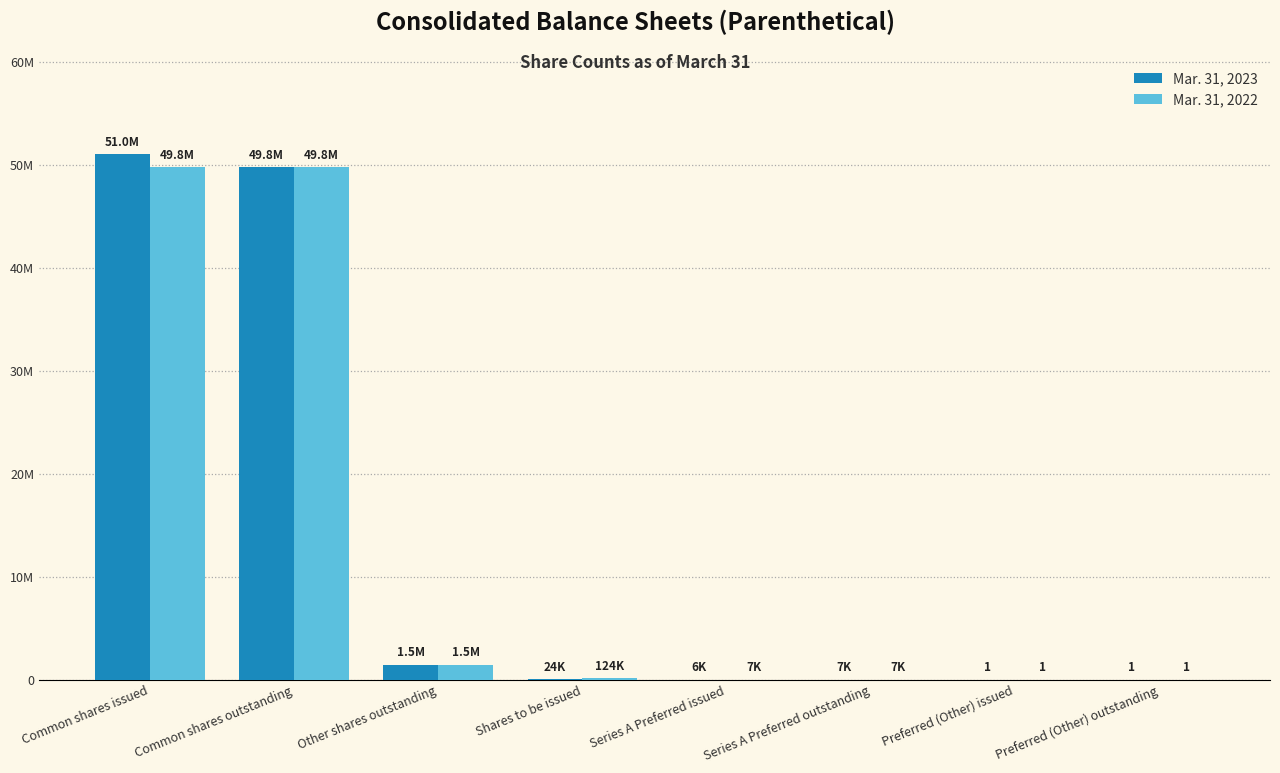

What are all the series names shown in the legend?

Mar. 31, 2023, Mar. 31, 2022